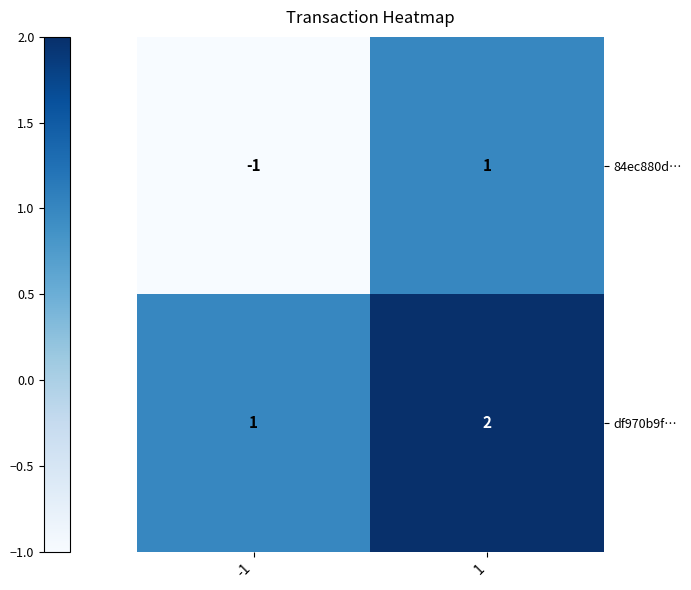

The value of df970b9f… at 1 is 3. True or false?

False